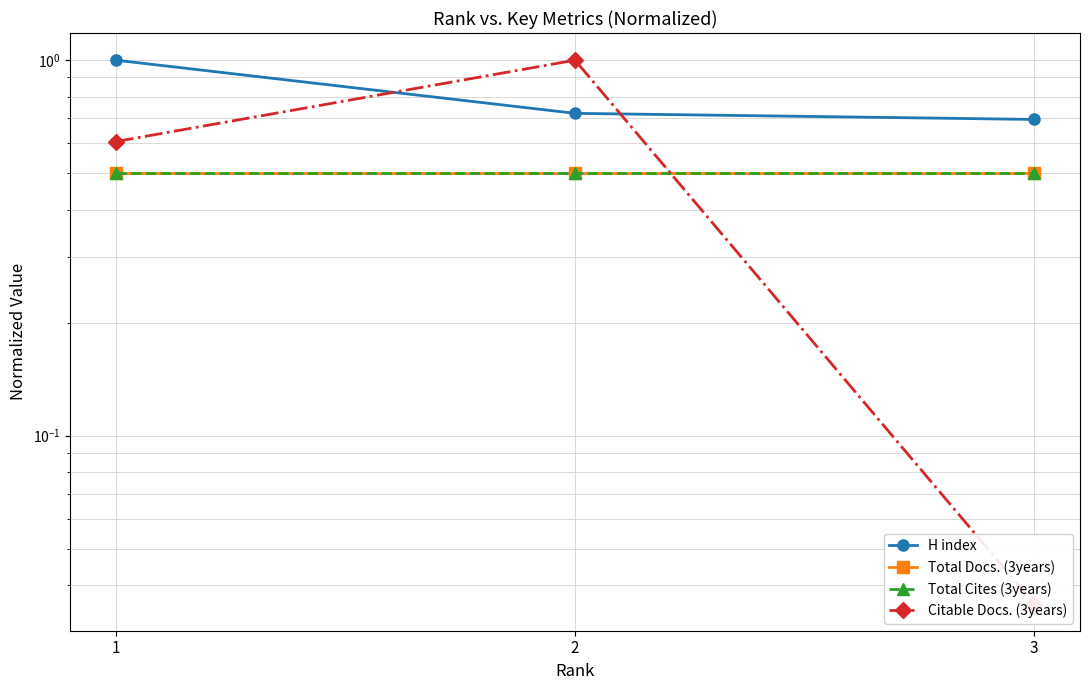

What are all the series names shown in the legend?

H index, Total Docs. (3years), Total Cites (3years), Citable Docs. (3years)